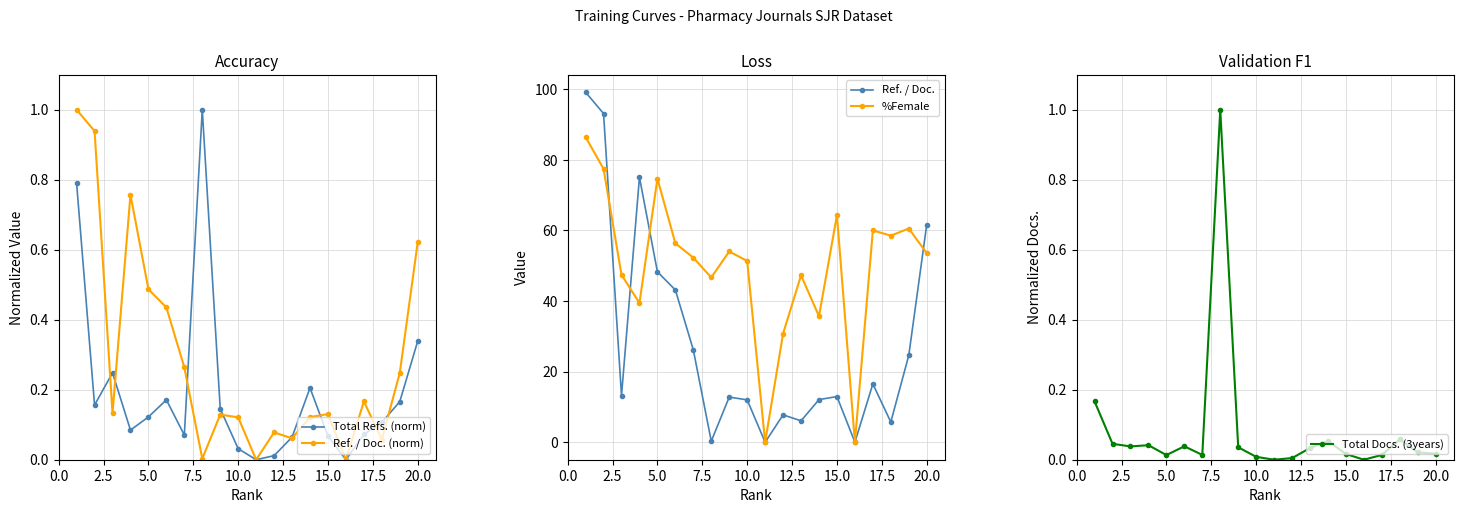

How many interior local valleys does the Total Refs. (norm) series have?

5